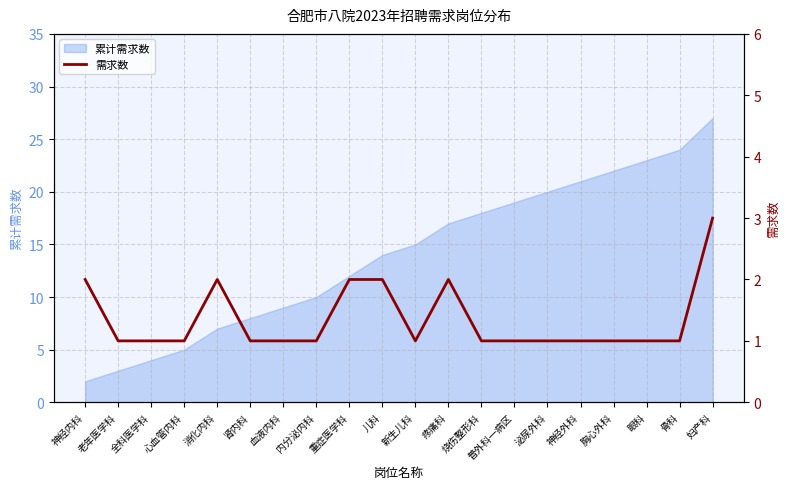

What is the difference between the second highest and second lowest values?

1